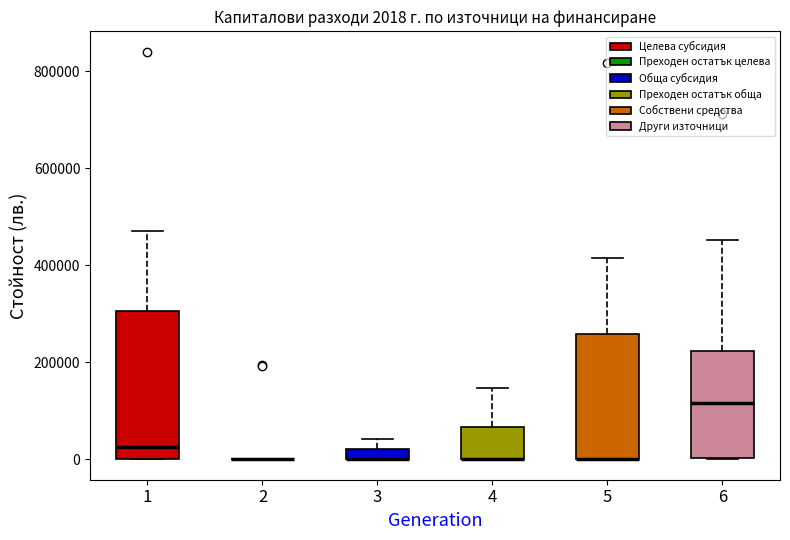

Comparing the boxes themselves (not the whiskers), which one is the tallest?

1